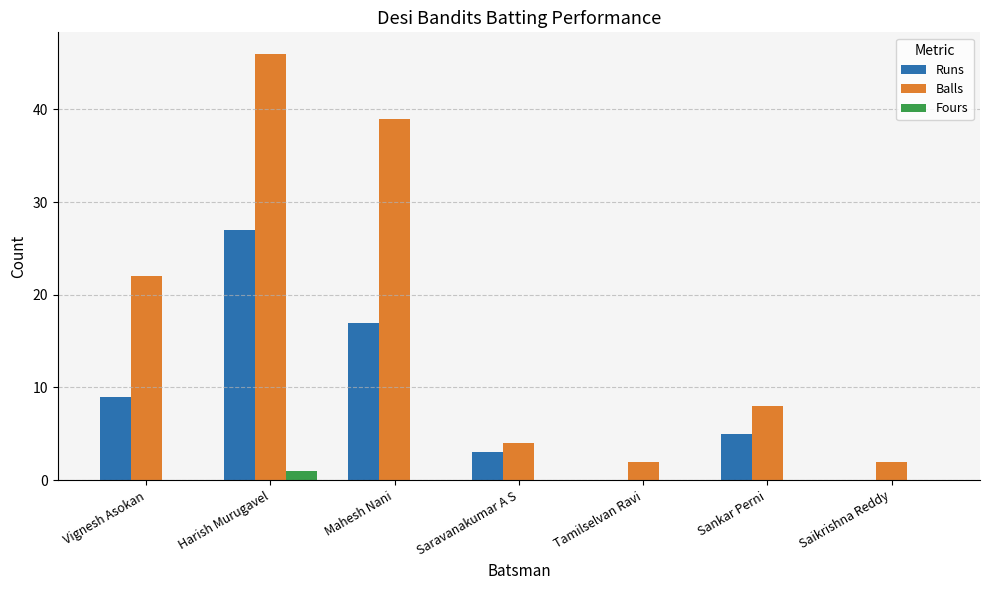

At which label does Balls first exceed 8?

Vignesh Asokan